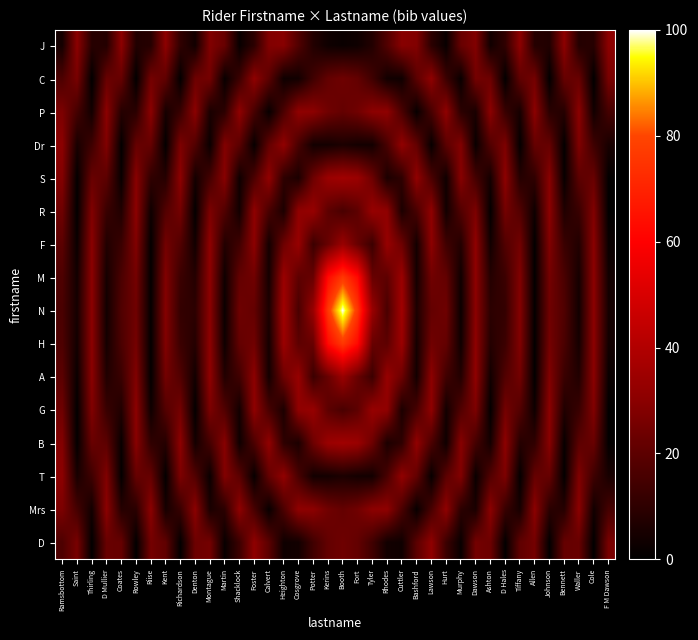

How many categories are shown in the chart?

38